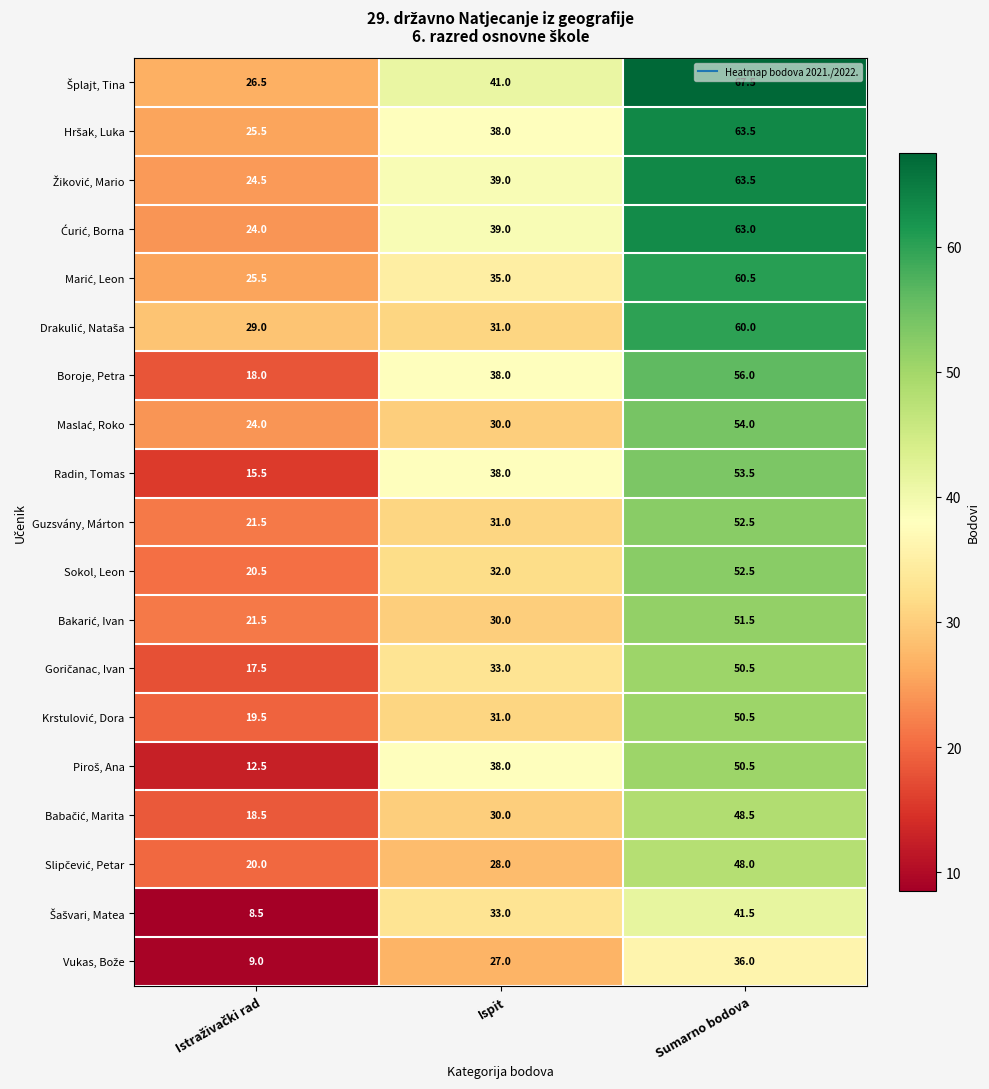

At which category is the sum across all series the highest?

Sumarno bodova